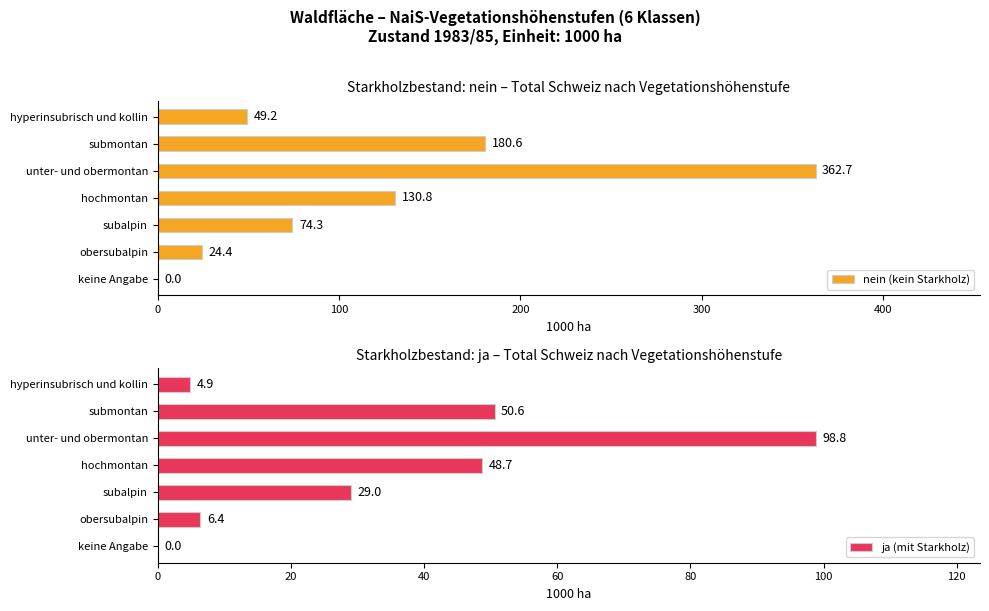

How many groups of bars are there?

7